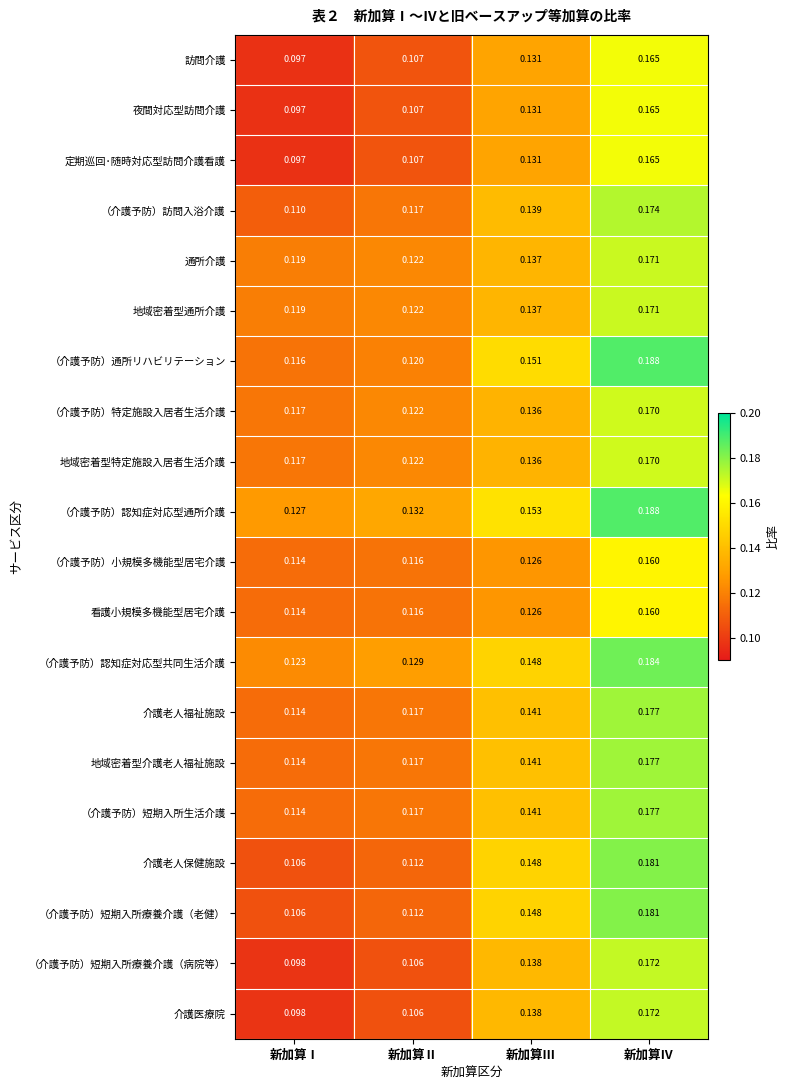

Which series changed the most between 新加算Ⅲ and 新加算Ⅳ?

（介護予防）通所リハビリテーション